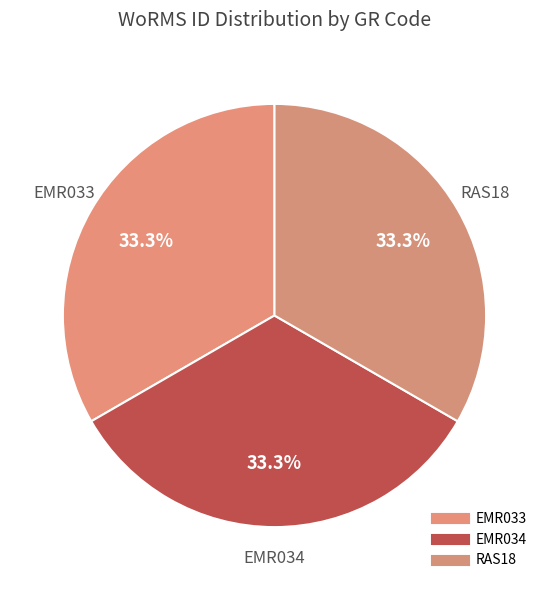

Is it true that EMR033 is 25% of the pie?

False